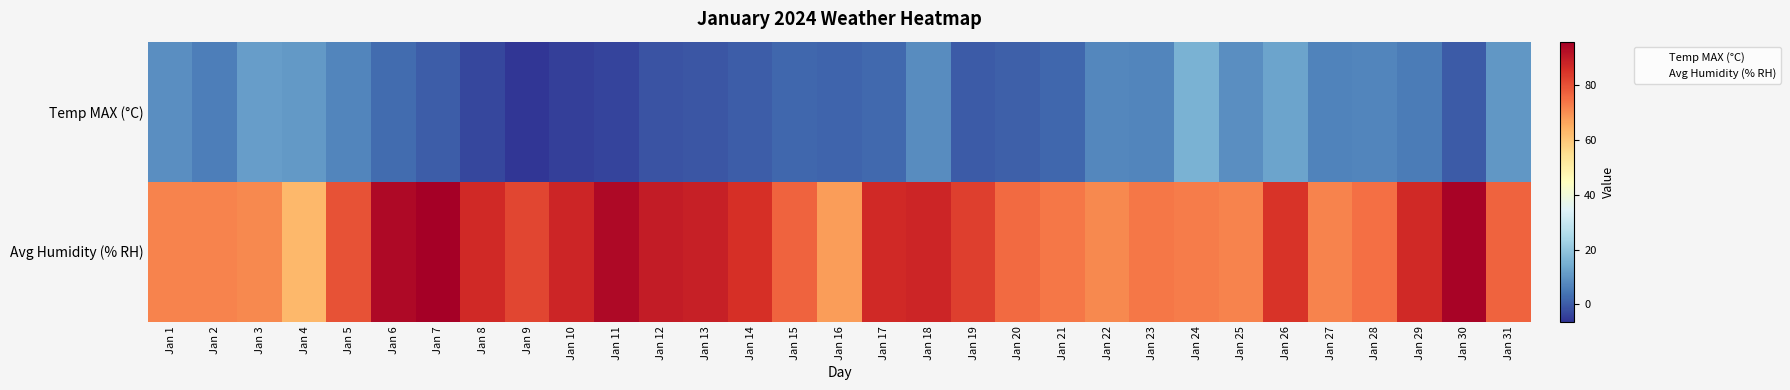

Between Jan 11 and Jan 17, which series saw the biggest shift?

Avg Humidity (% RH)